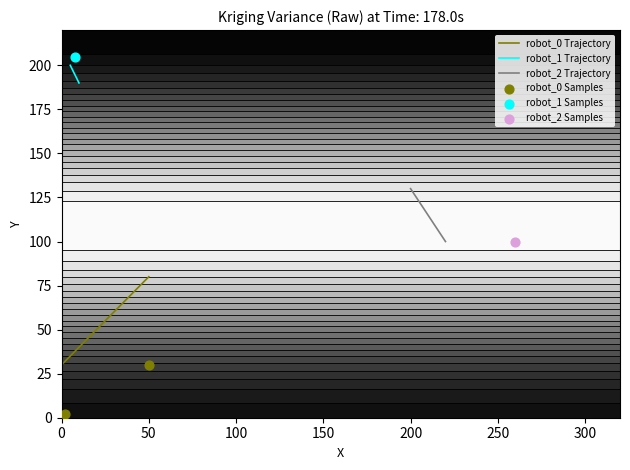

What is the difference between the robot_0 Trajectory values at 0 and 50?

50